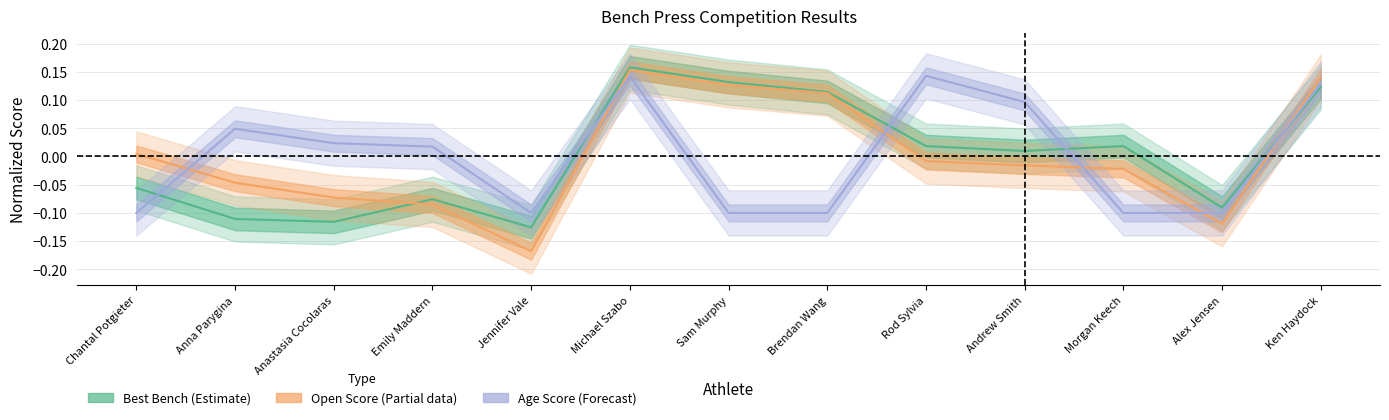

What position from the right is Ken Haydock?

1